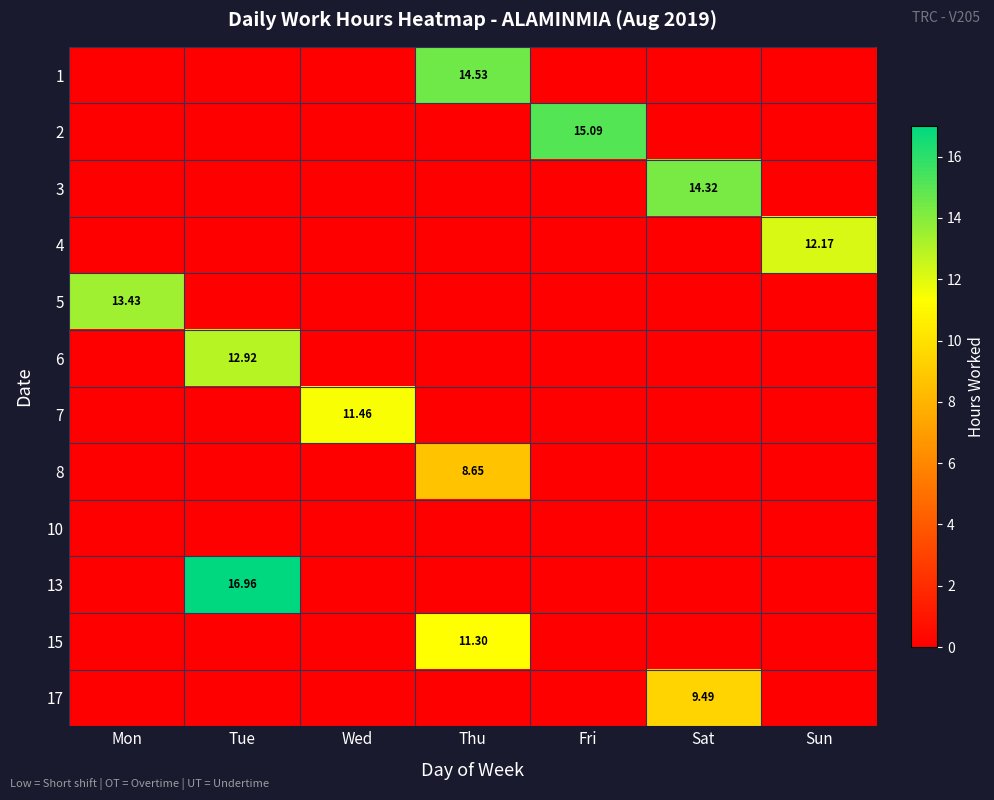

Rank the series by their maximum value, from lowest to highest.

10, 8, 17, 15, 7, 4, 6, 5, 3, 1, 2, 13